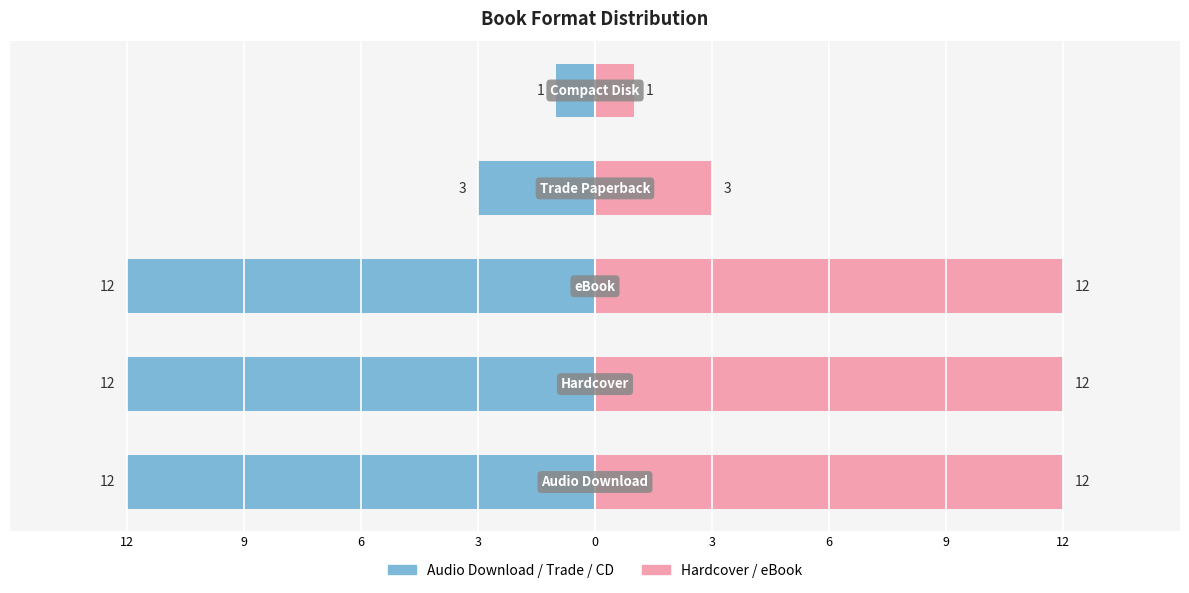

Is the value of Count (Left) at 0 greater than the value of Count (Right) at 9?

No